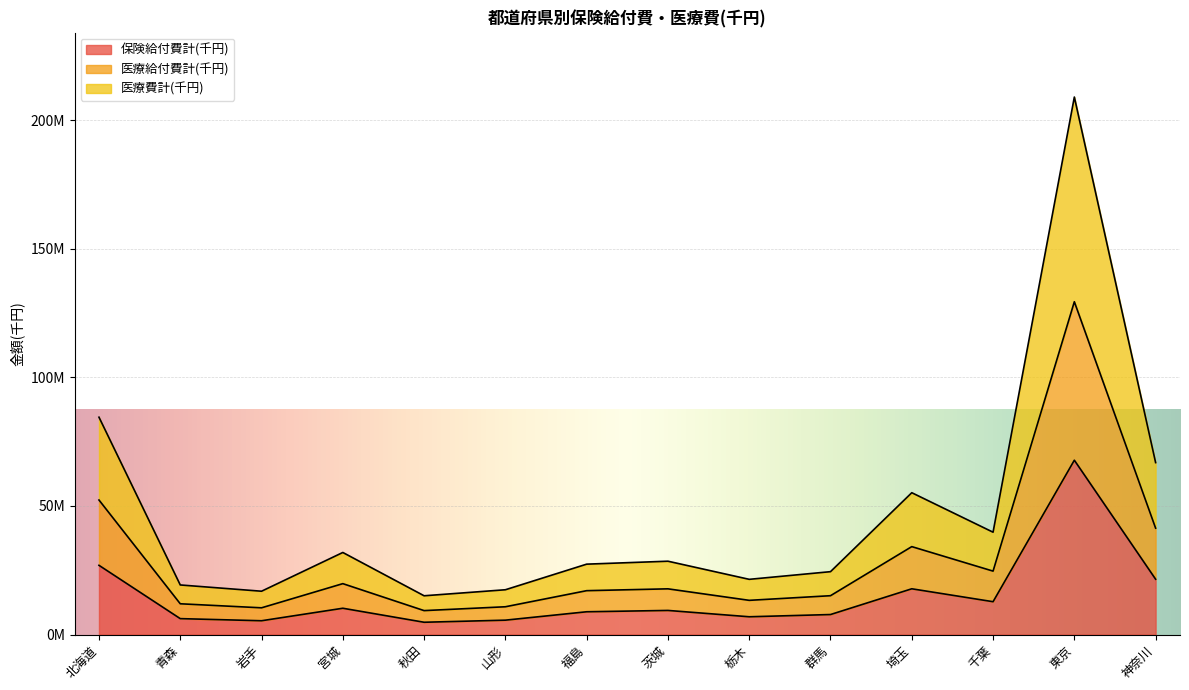

The 保険給付費計(千円) series shows 7789446.7 at 群馬. True or false?

True